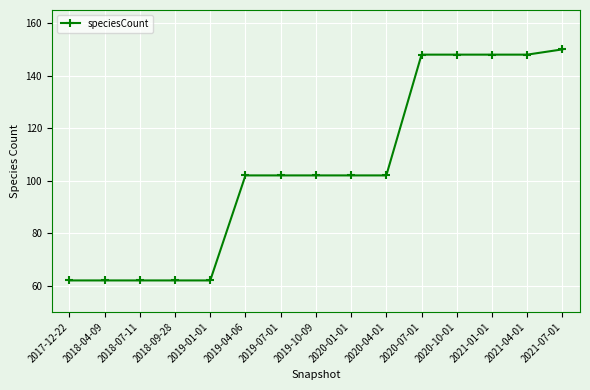

How many lines are shown in the chart?

1